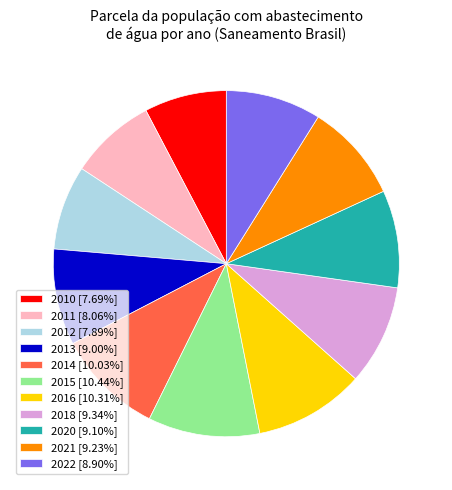

Does 2011 [8.06%] account for over 50% of the chart?

No